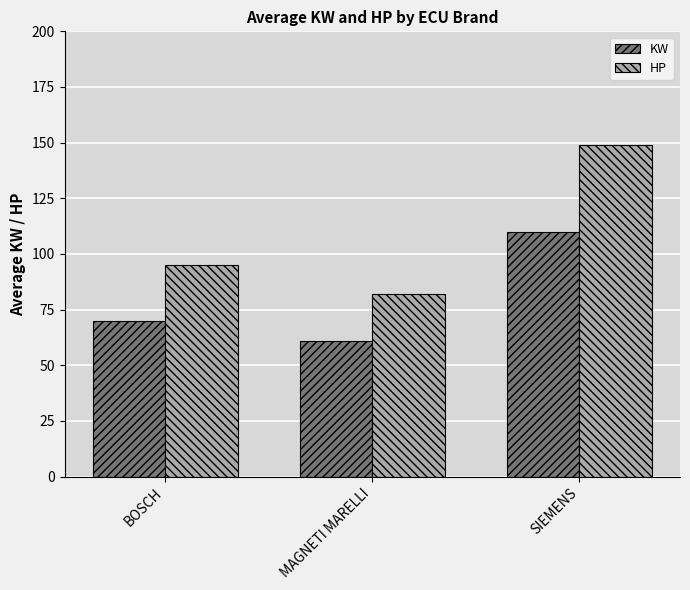

Count the number of categories in the chart.

3